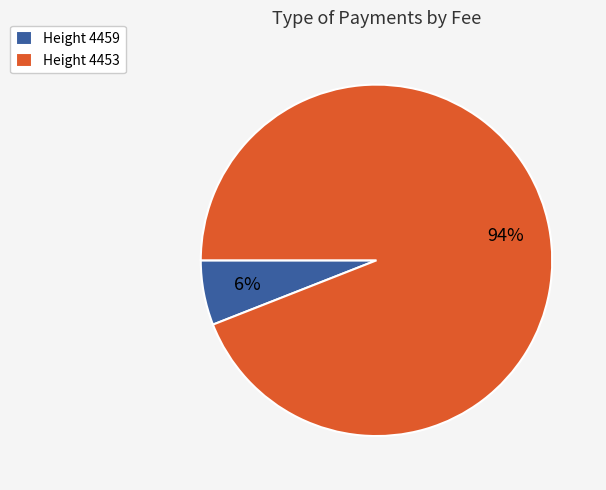

To the nearest percent, what is the average slice percentage?

50%